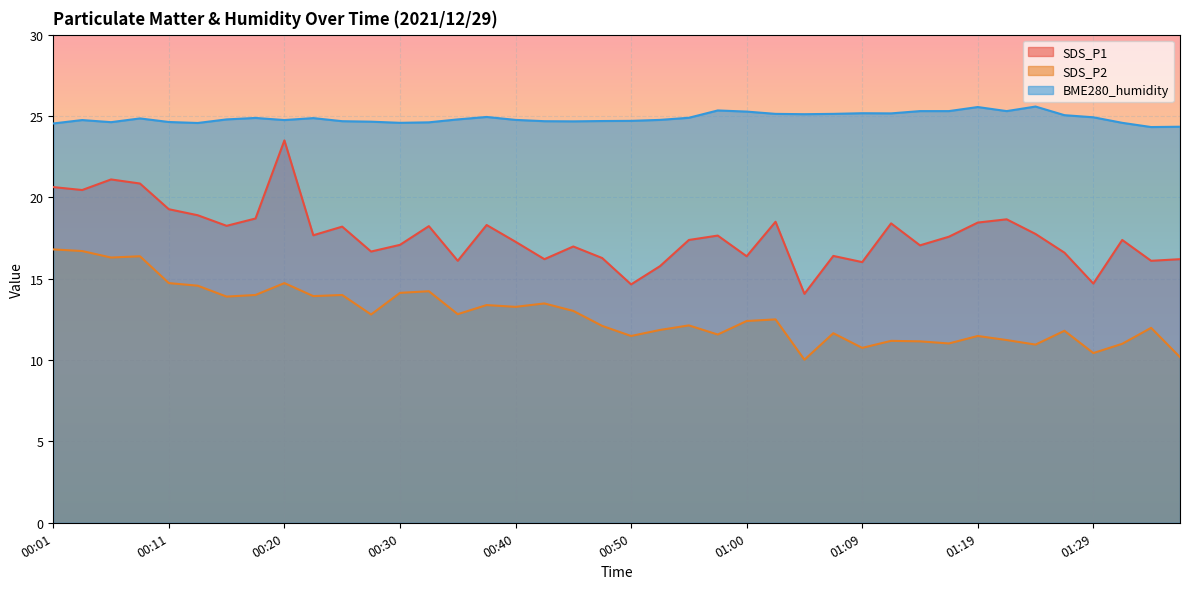

Which has a higher value, 01:31 or 01:09?

01:31